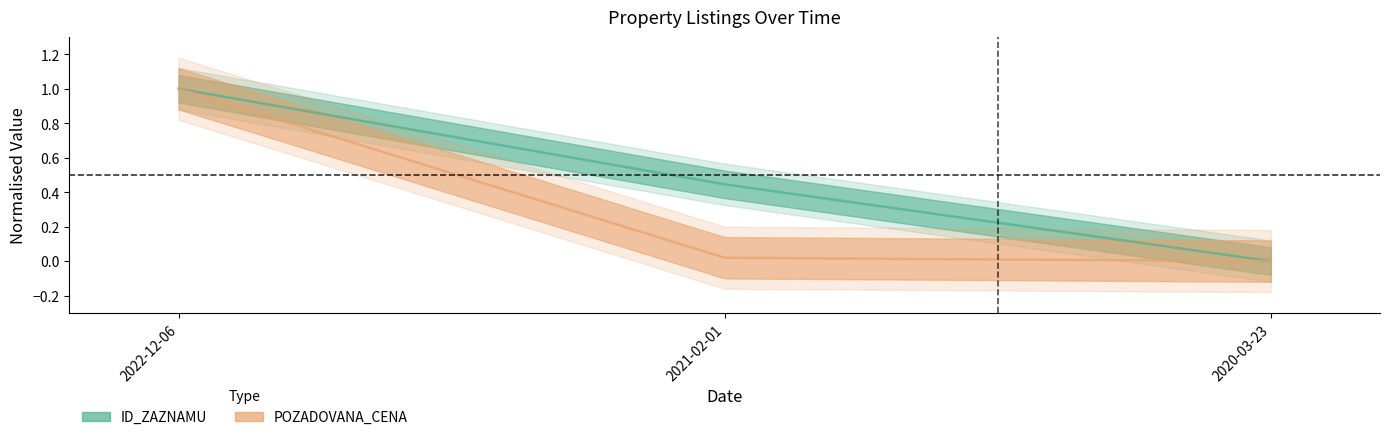

How many values in the ID_ZAZNAMU series exceed 0?

2